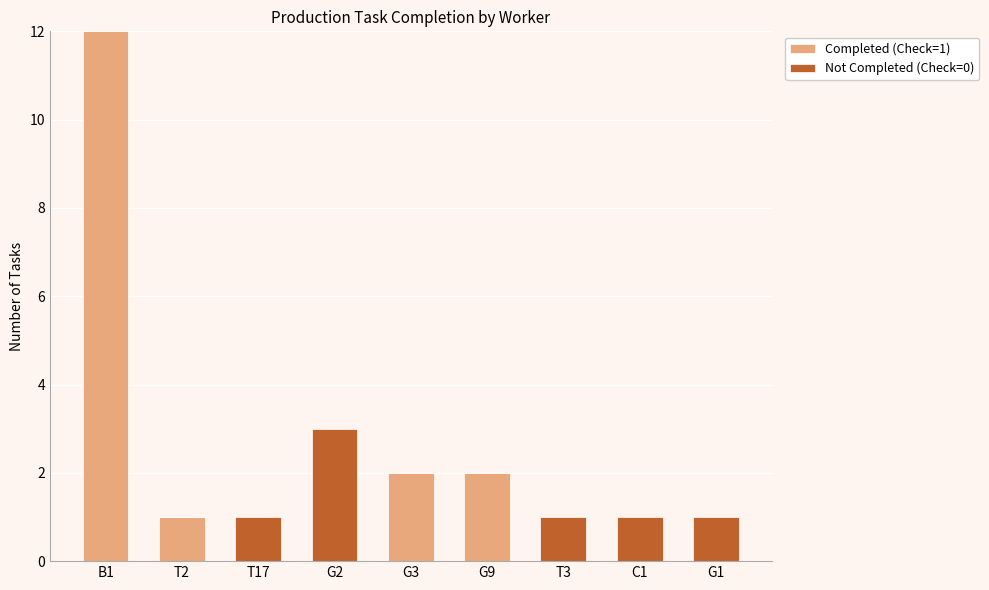

The Completed (Check=1) series shows 8 at B1. True or false?

False